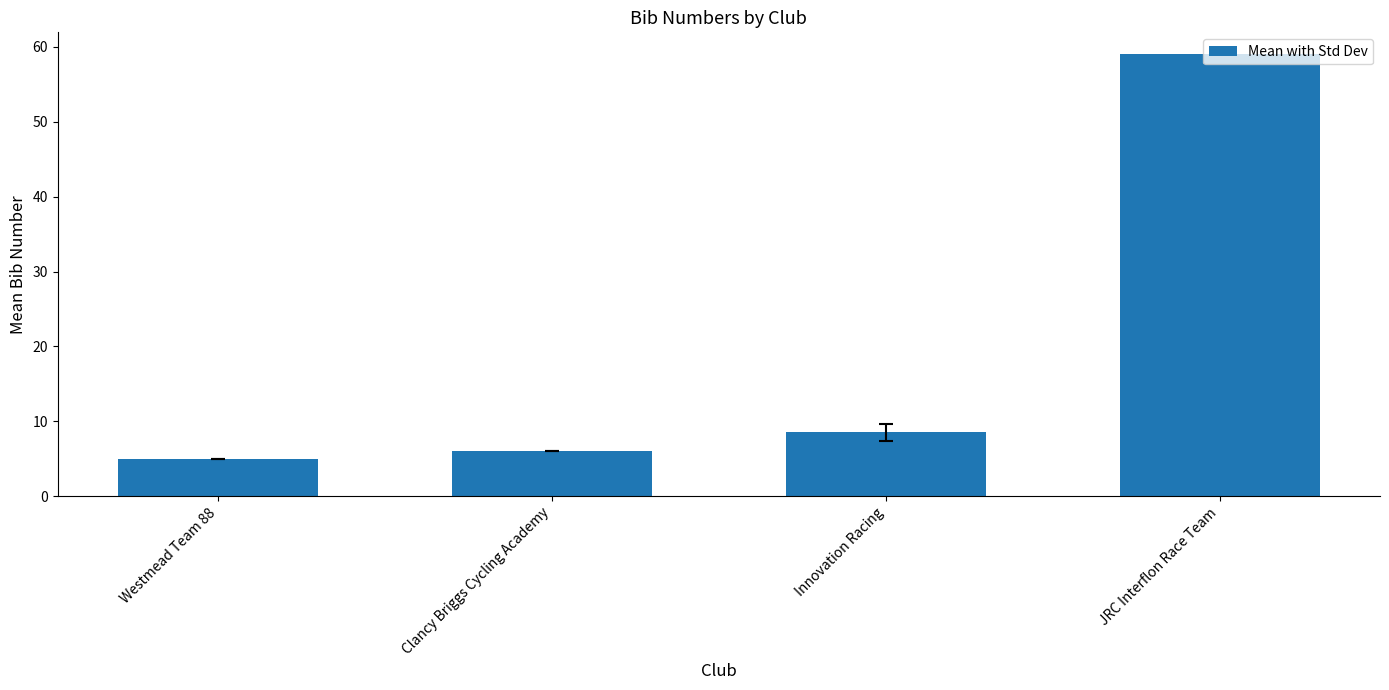

Which label corresponds to the smallest value in the chart?

Westmead Team 88